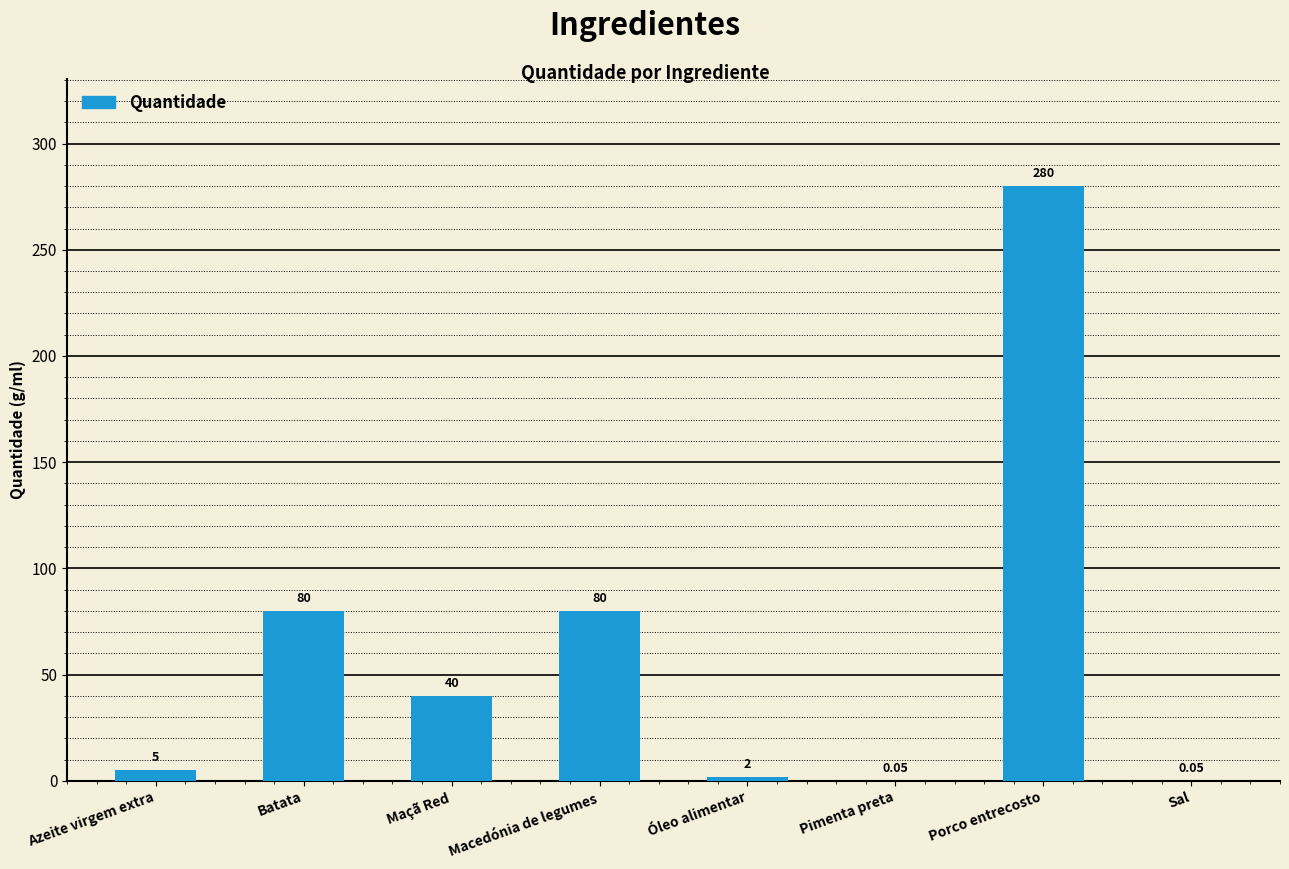

What is the ratio of the value at Porco entrecosto to the value at Maçã Red?

7.0